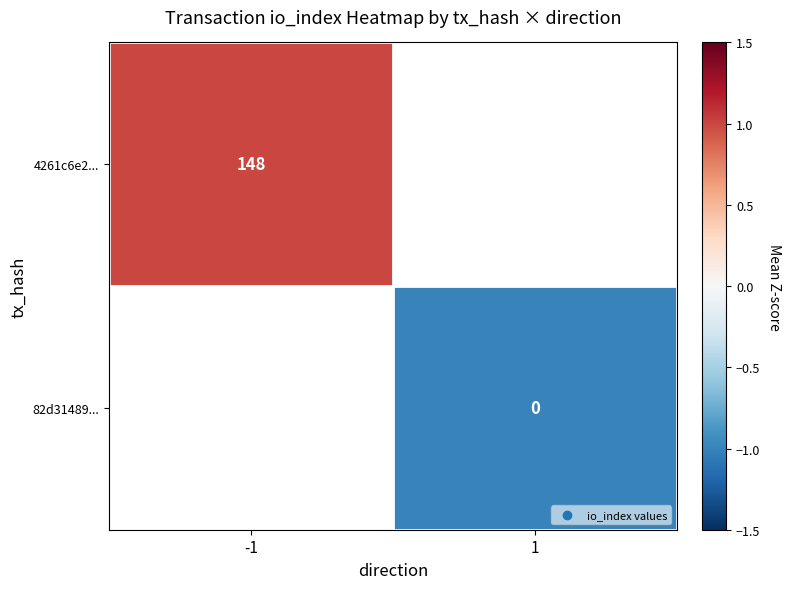

The 4261c6e2... series shows 242 at -1. True or false?

False